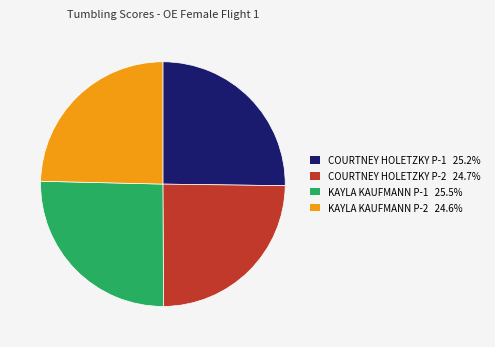

Is KAYLA KAUFMANN P-1 25.5% the majority of the pie?

No